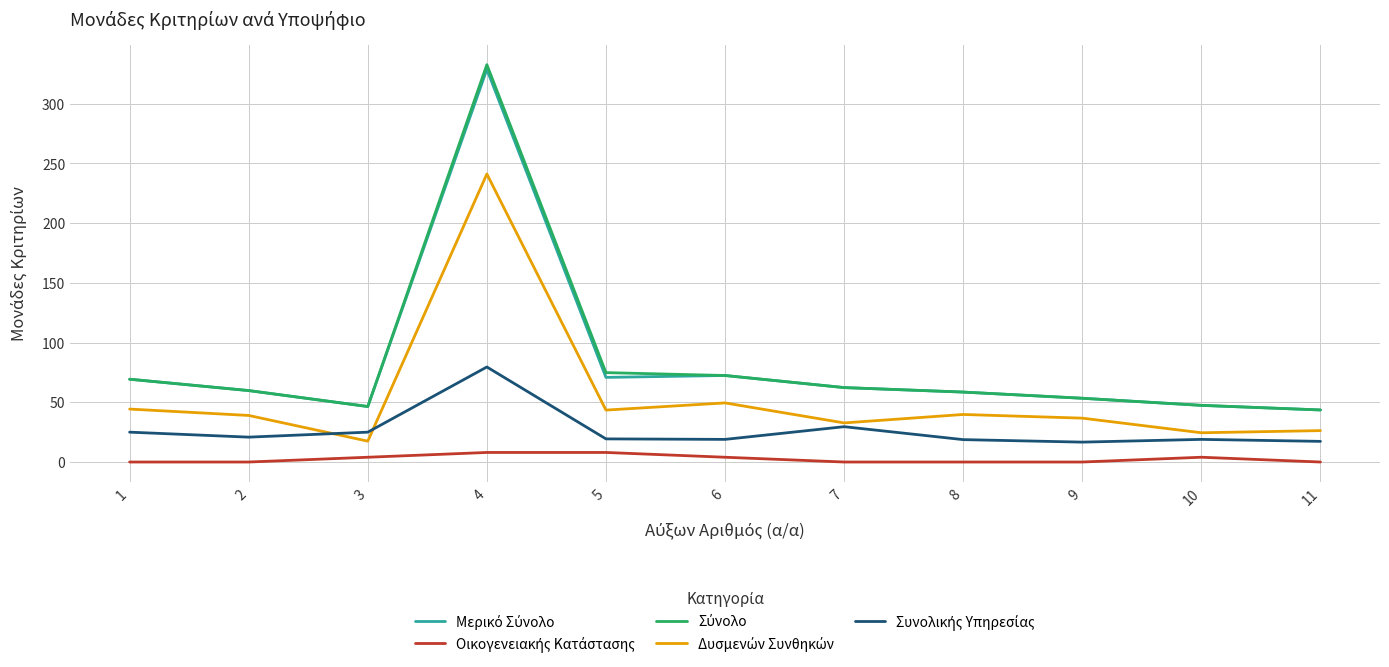

What is the total value across all series at 8?

175.7